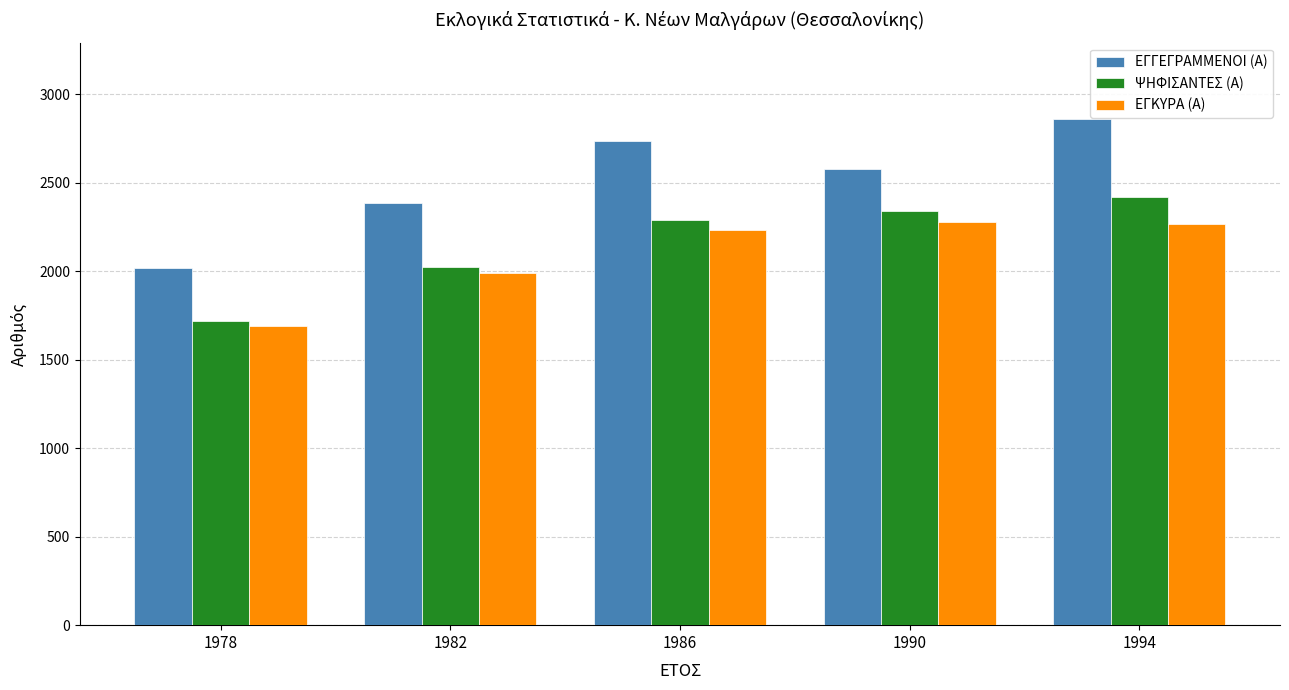

True or false: ΕΓΓΕΓΡΑΜΜΕΝΟΙ (Α) has a value of 1338 at 1978.

False